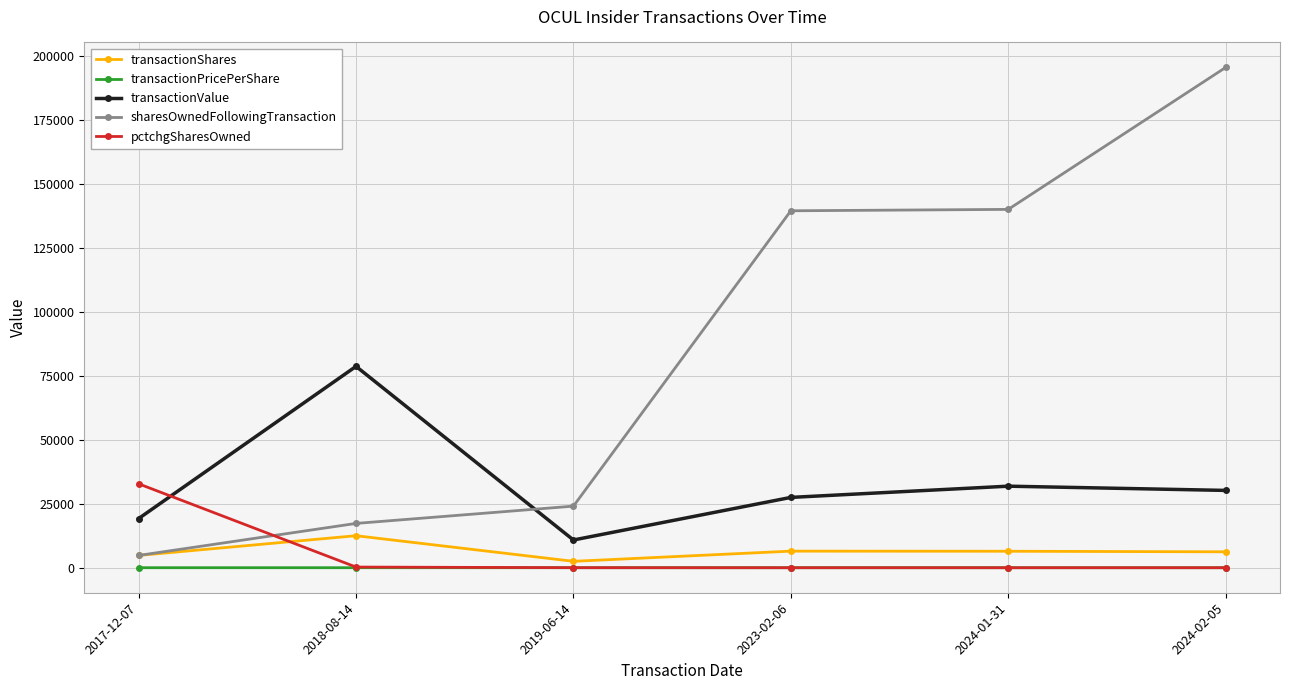

What is the label of the 1st point from the right?

2024-02-05